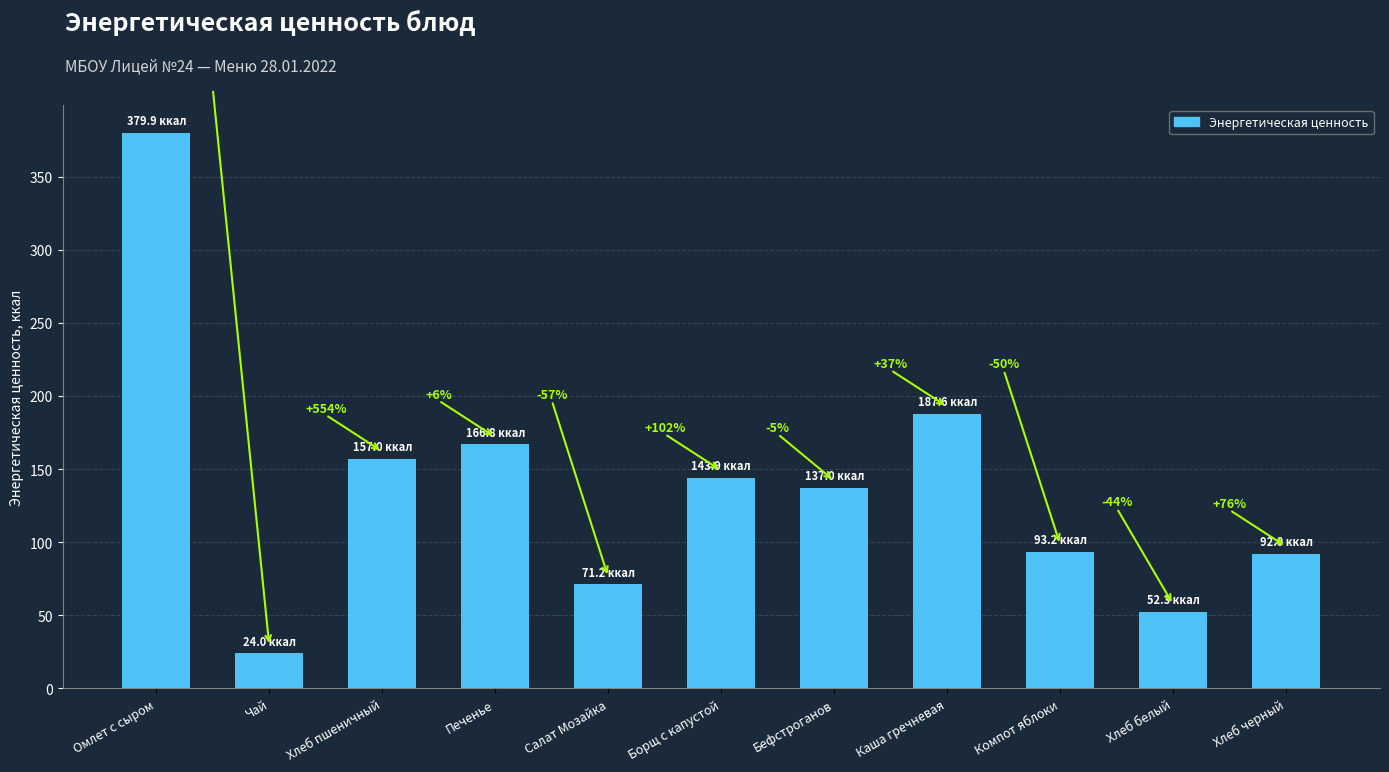

How many bars are there in total?

11